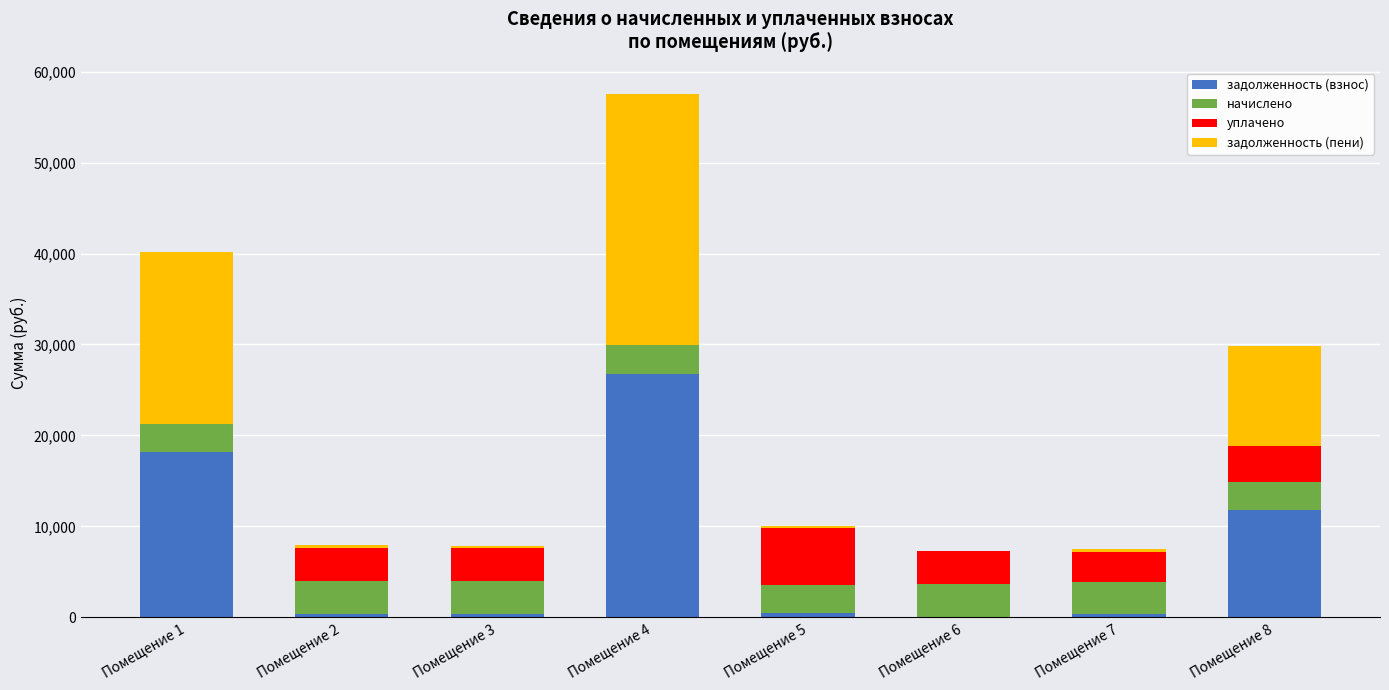

The value of задолженность (взнос) at Помещение 4 is 11642.1. True or false?

False